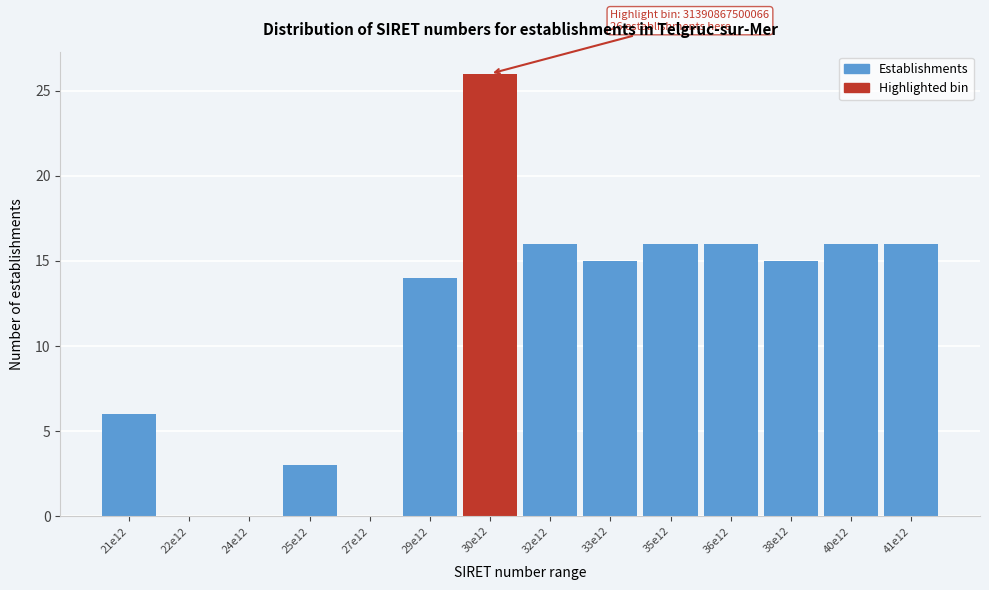

Reading left to right, transcribe all the data shown in this chart.

21e12=6	22e12=0	24e12=0	25e12=3	27e12=0	29e12=14	30e12=26	32e12=16	33e12=15	35e12=16	36e12=16	38e12=15	40e12=16	41e12=16